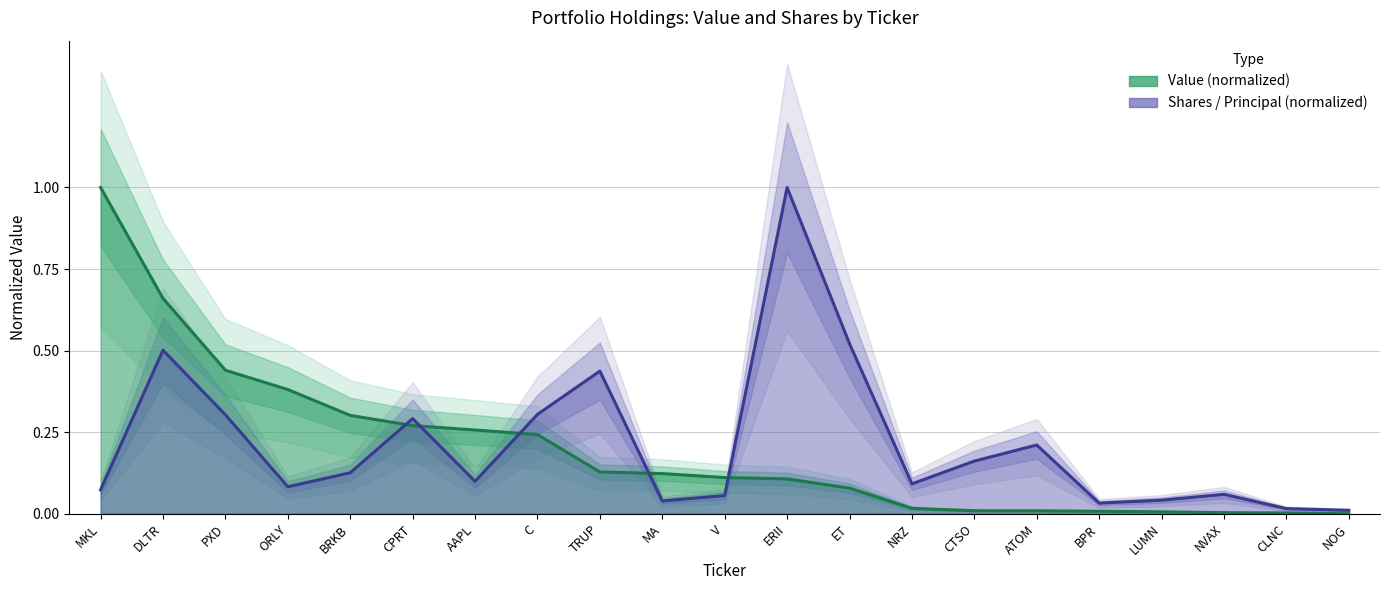

Which series changed the most between DLTR and BPR?

Value